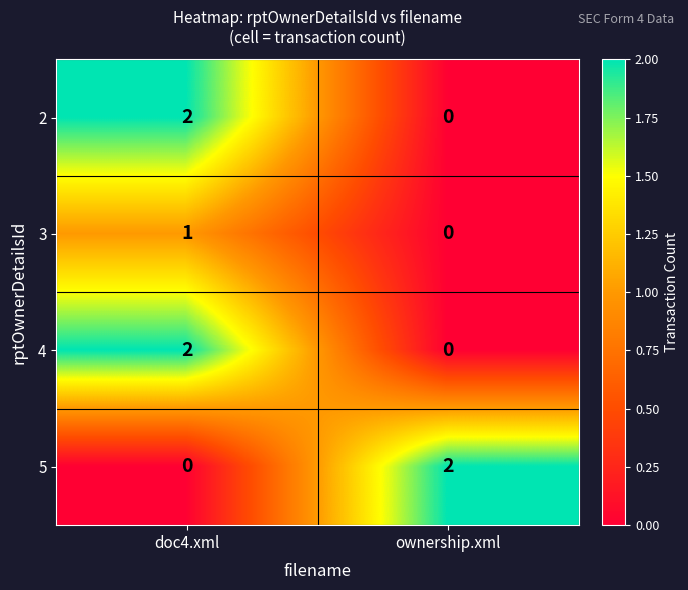

At how many categories does at least one series exceed 1?

2